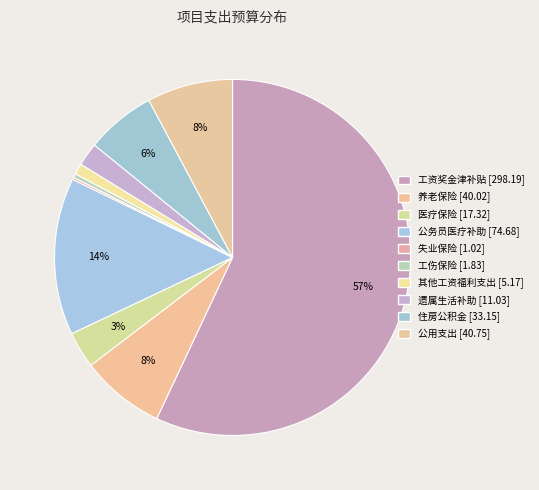

To the nearest percent, what is the average slice percentage?

10%